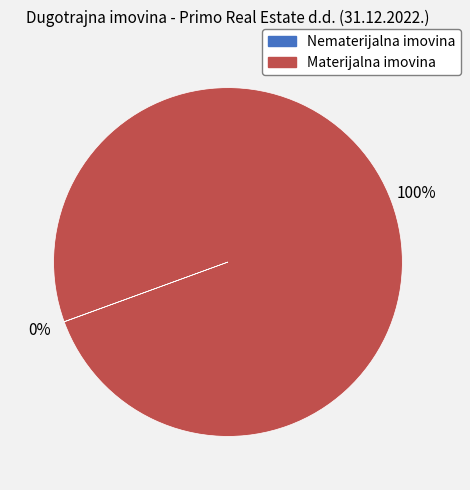

What is the largest slice in the pie chart?

Materijalna imovina